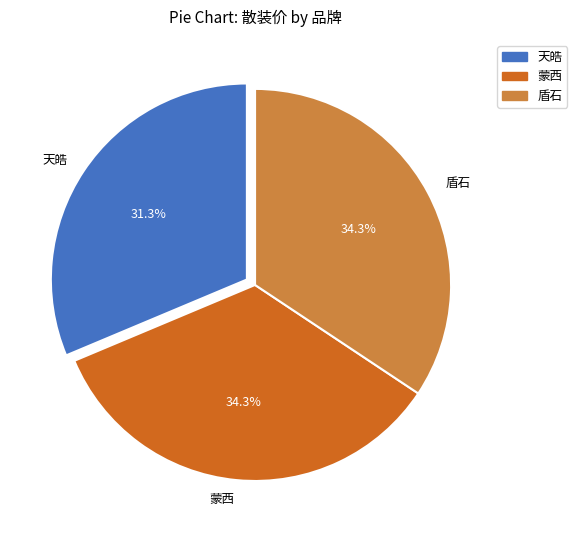

Which slice is the smallest?

天皓